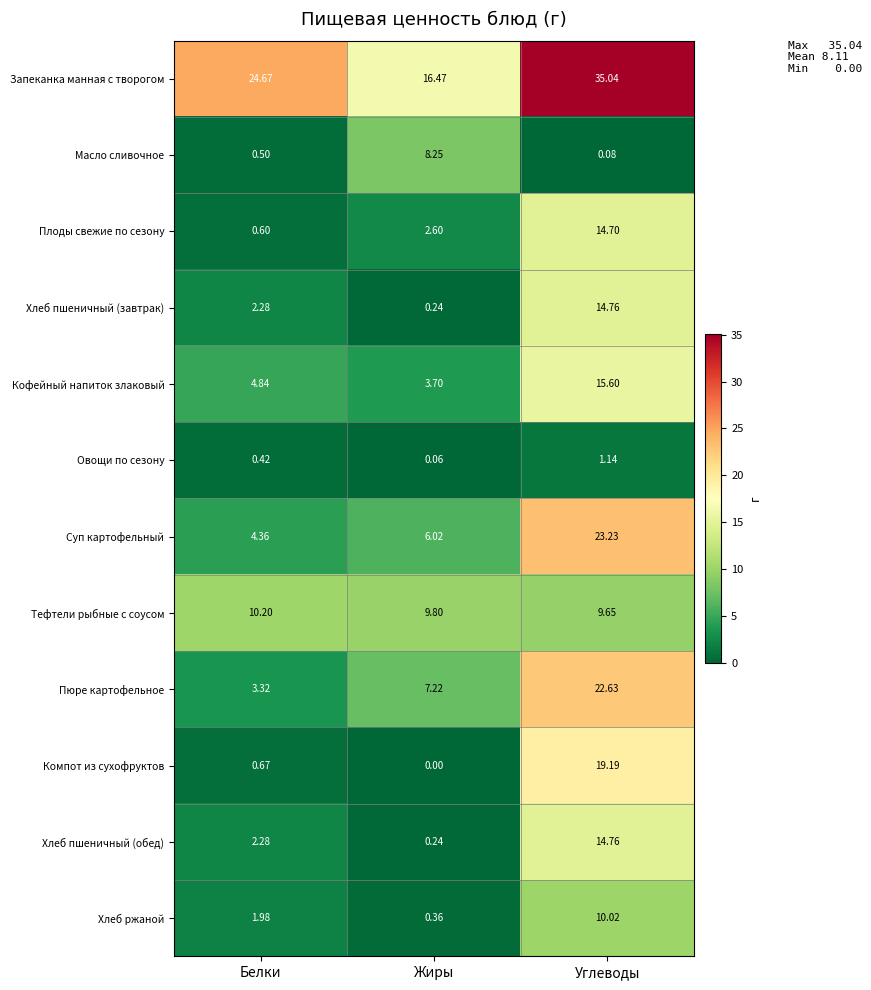

Which label corresponds to the largest value in the chart?

Углеводы